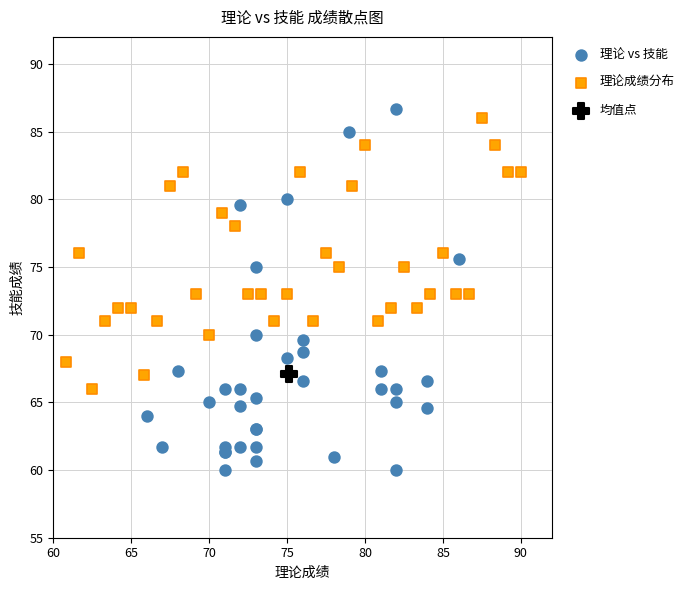

What are all the series names shown in the legend?

理论 vs 技能, 理论成绩分布, 均值点